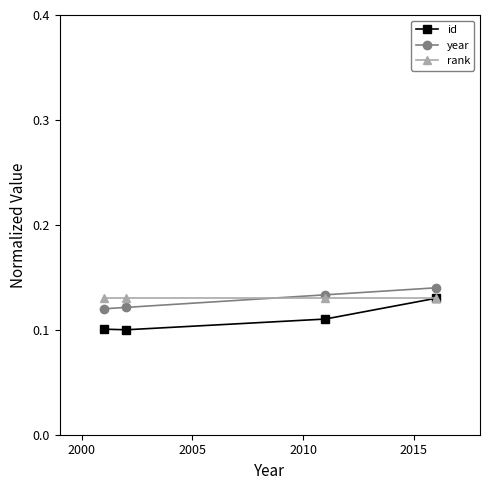

True or false: id has more than 0 points higher than both neighbors.

False